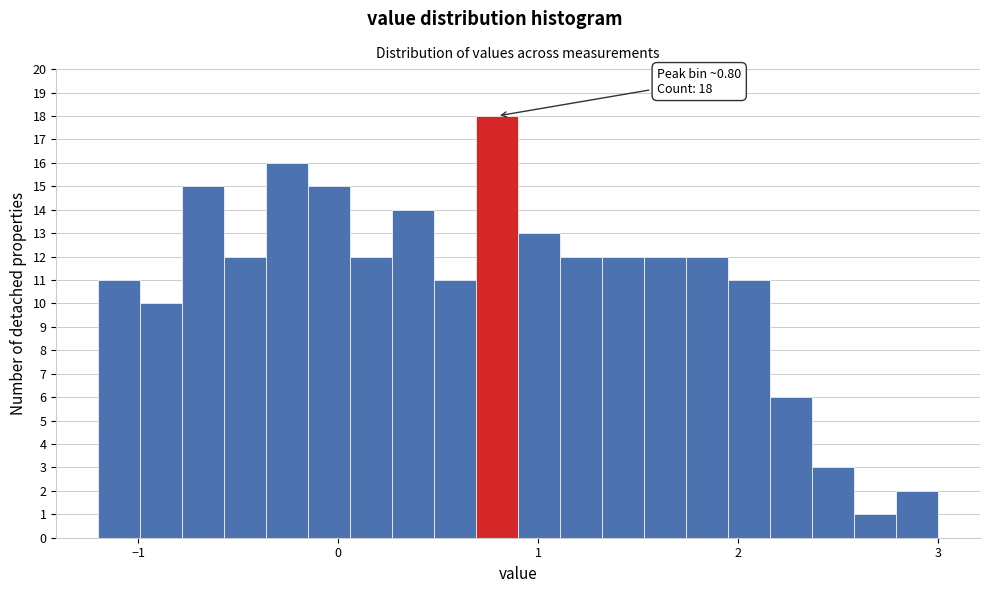

Around what value on the x-axis is the tallest bar? Give the approximate position of its centre, as read against the axis.

0.8